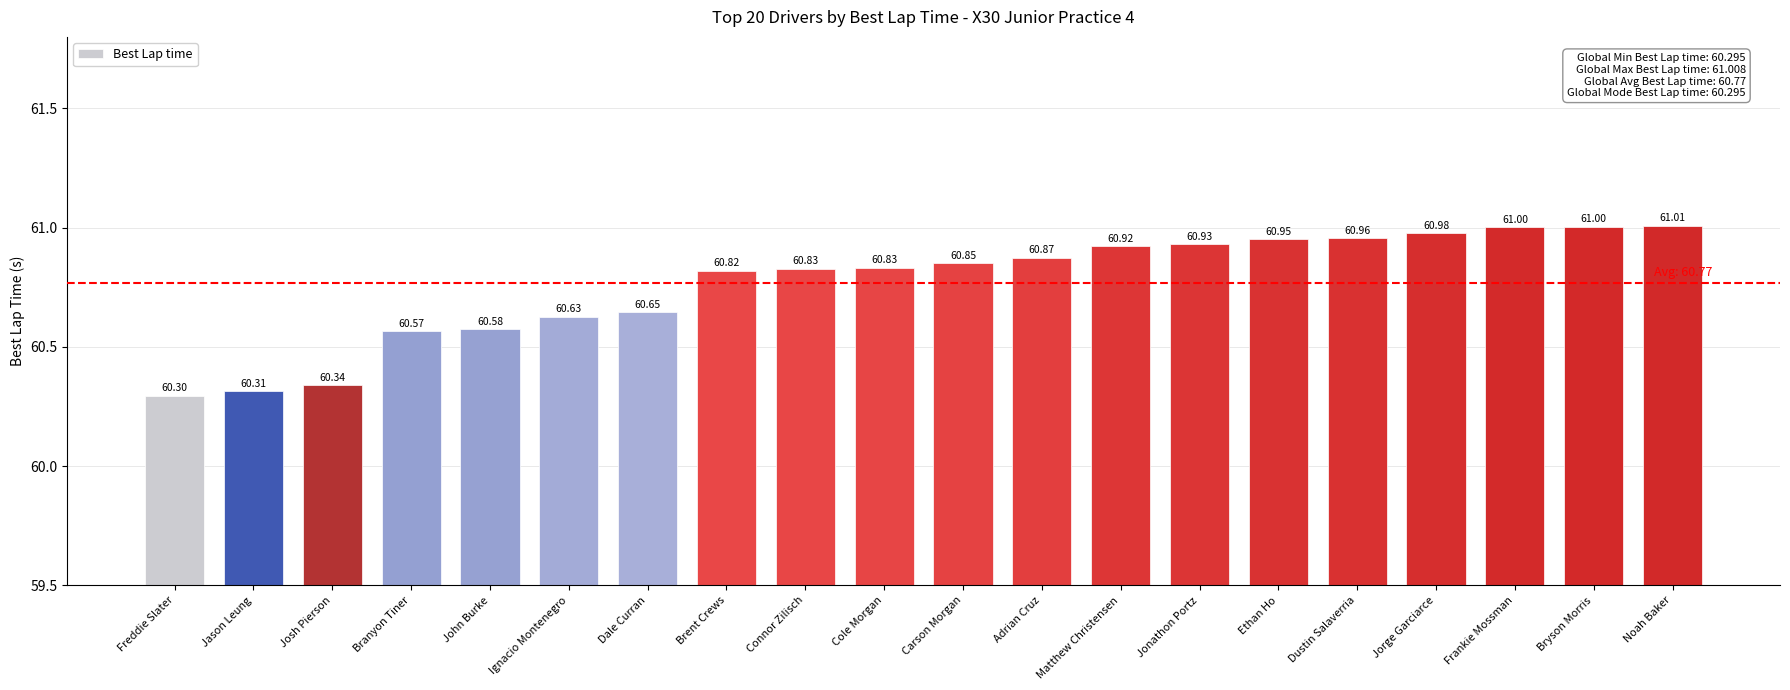

What is the change in value from John Burke to Frankie Mossman?

+0.4